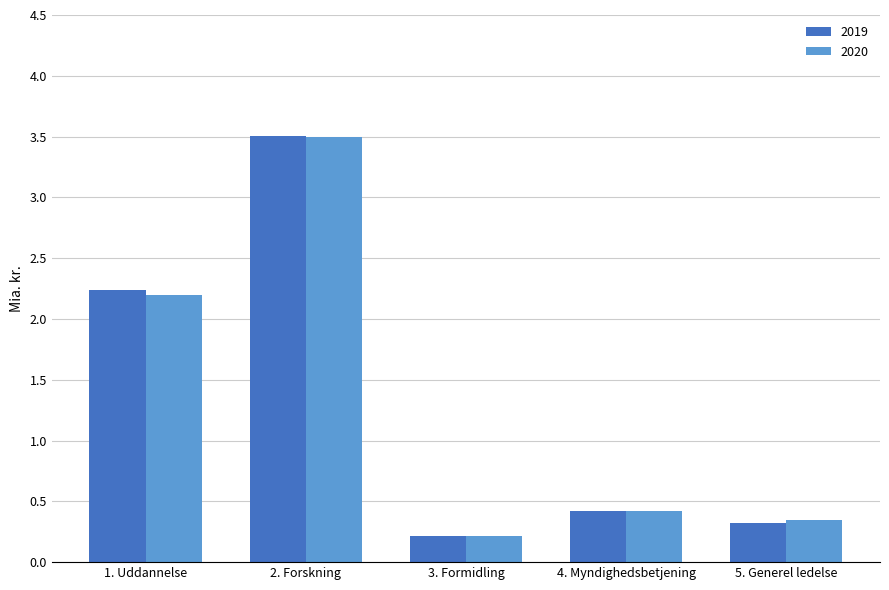

Are the bars grouped side by side (vs. stacked)?

Yes